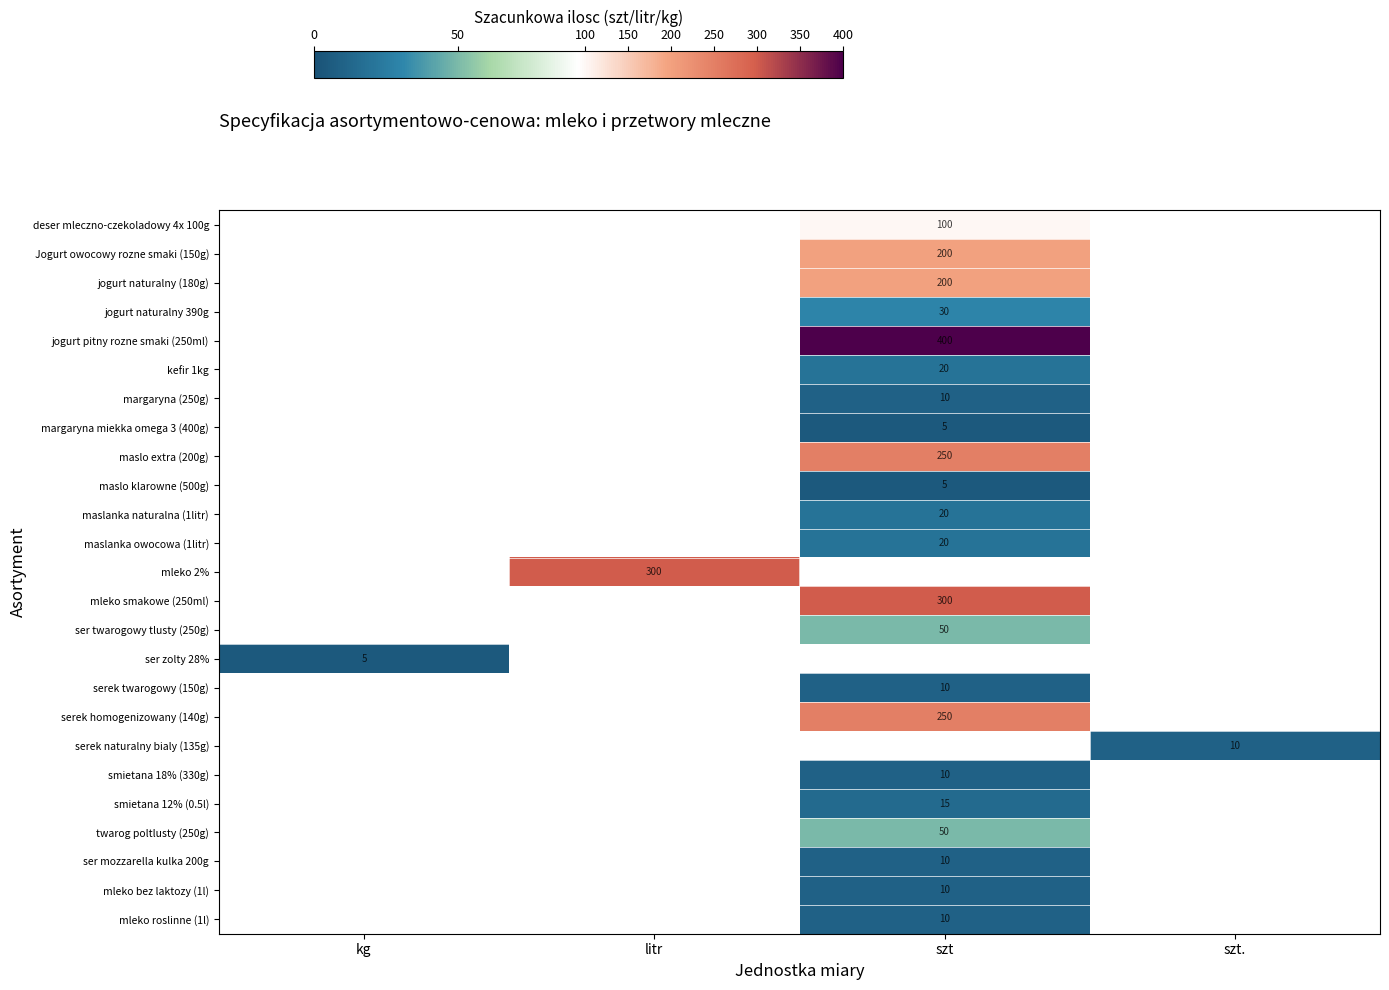

What is the maximum value shown in the chart?

400.0